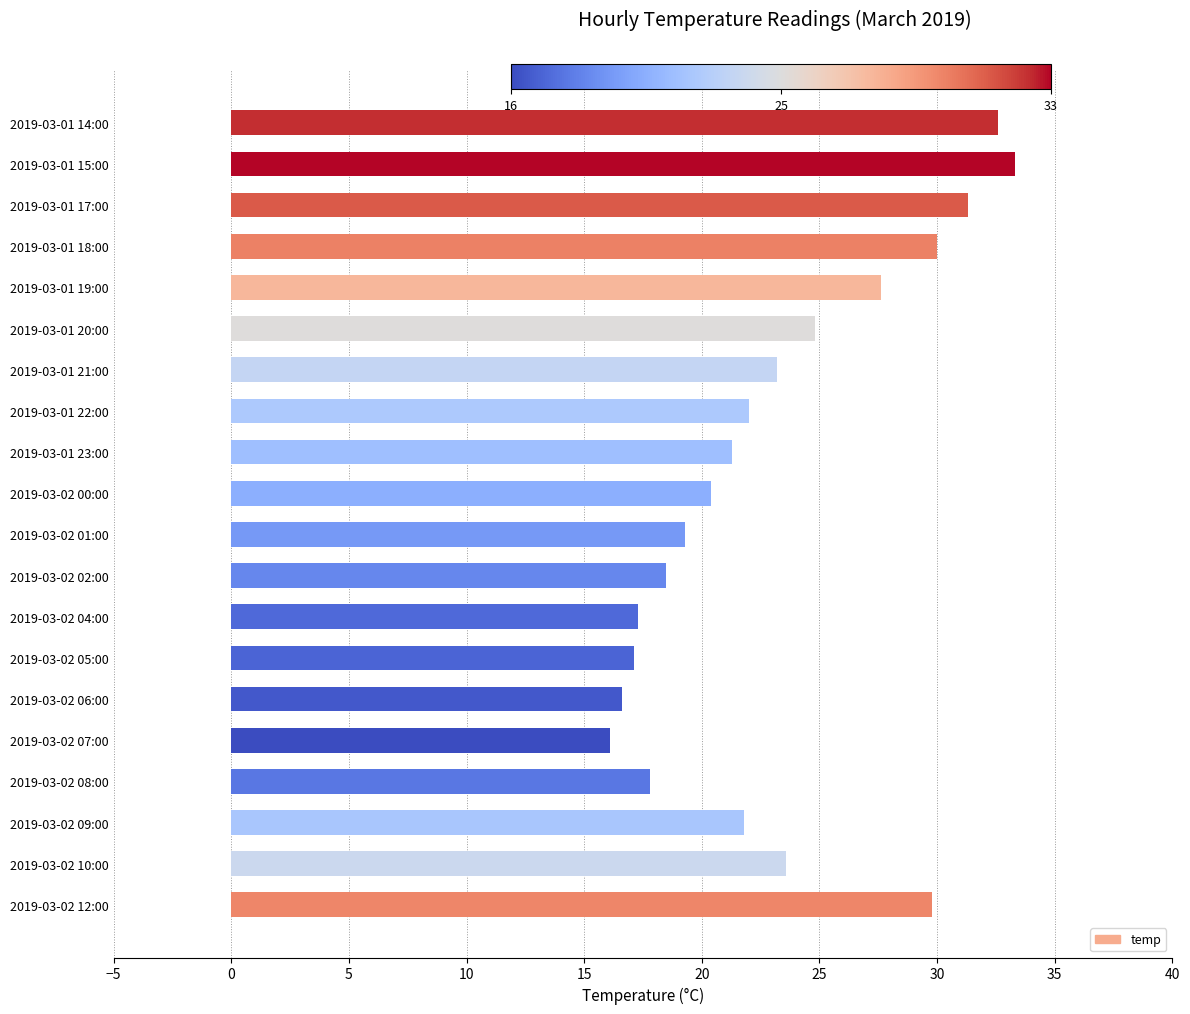

How many bars are there in total?

20